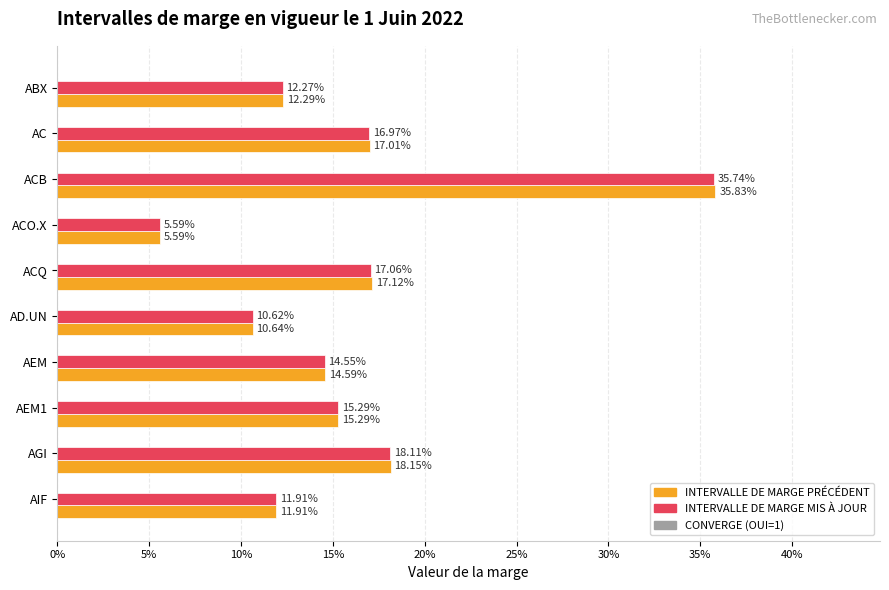

List the series in order of their peak value, highest first.

INTERVALLE DE MARGE PRÉCÉDENT, INTERVALLE DE MARGE MIS À JOUR, CONVERGE (OUI=1)